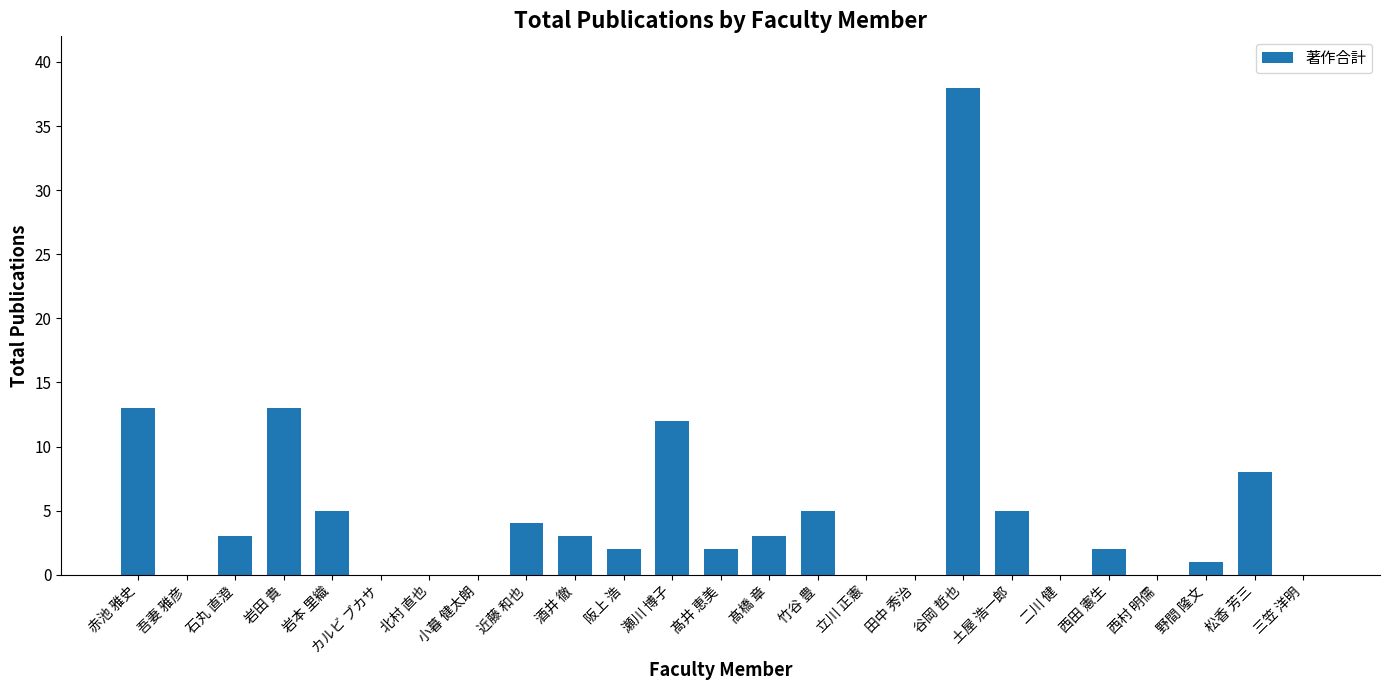

What is the greatest value displayed?

38